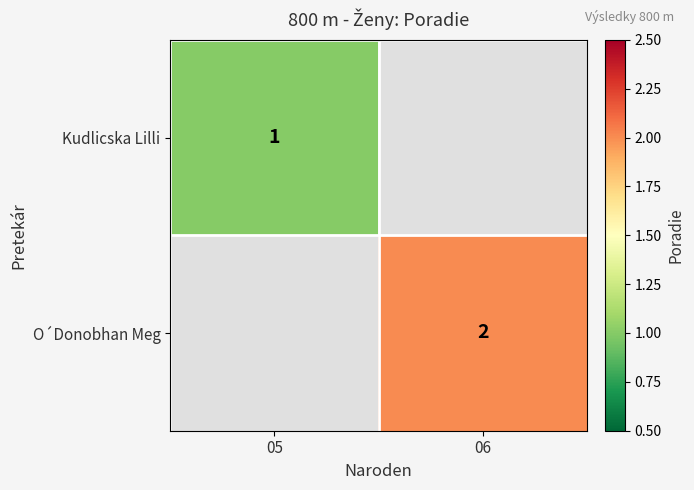

True or false: Kudlicska Lilli has a value of 1 at 05.

True